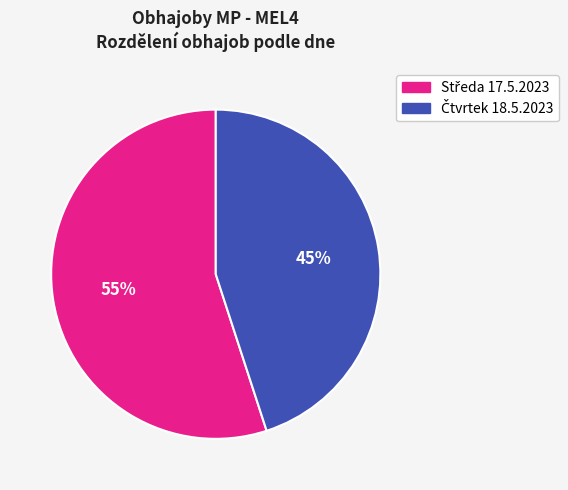

Does any single category account for the majority?

Yes